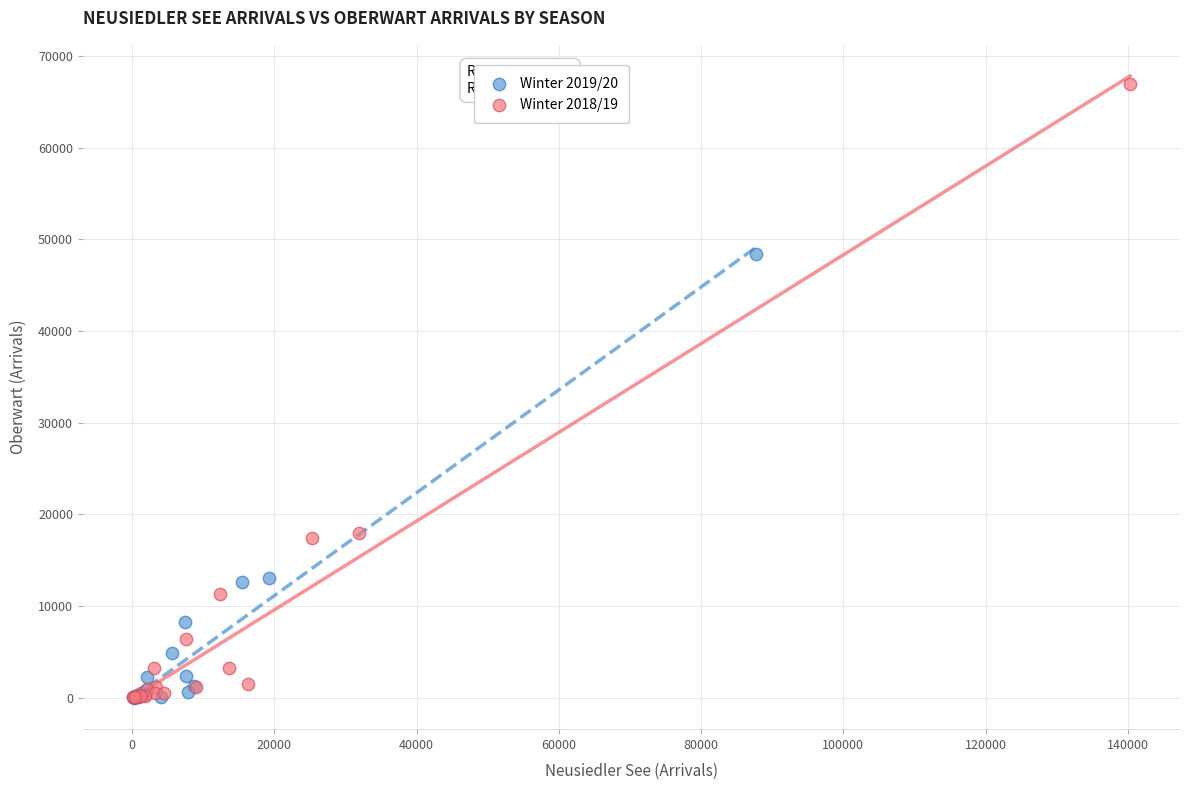

Which series has the largest Y range (max minus min)?

Winter 2018/19